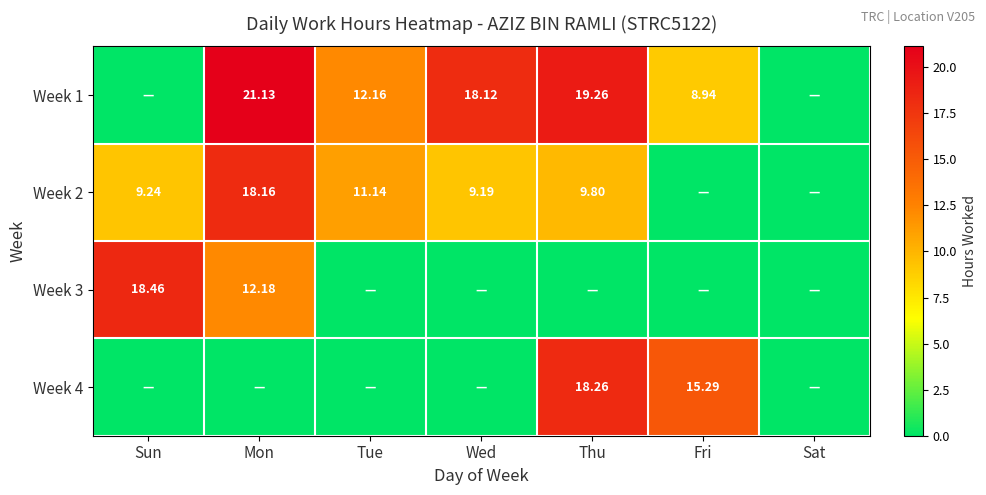

What is the average value of the Week 2 series?

8.2